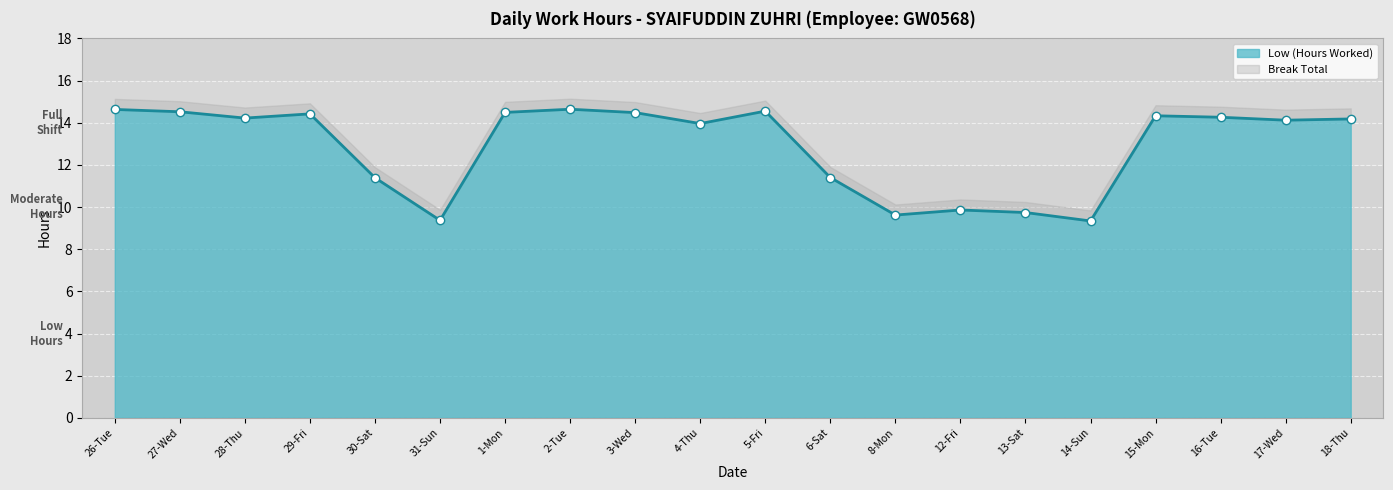

How many lines are shown in the chart?

1